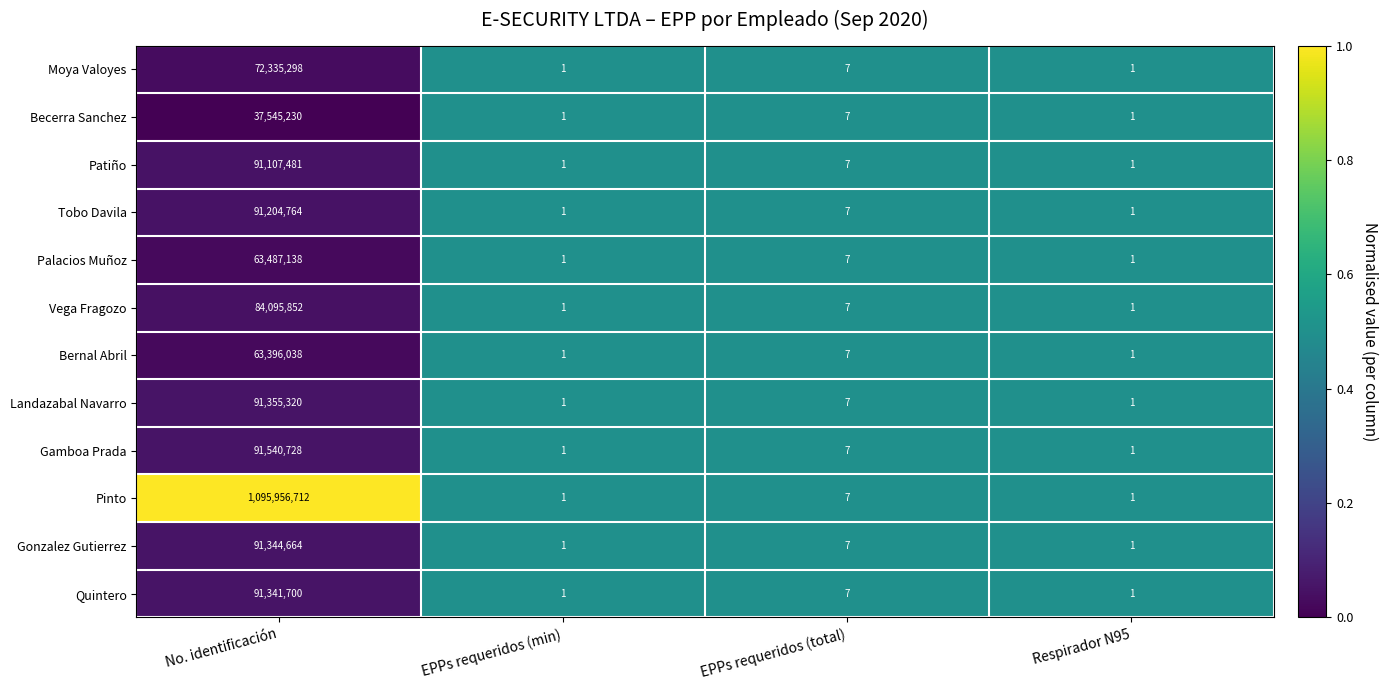

Which label corresponds to the largest value in the chart?

No. identificación